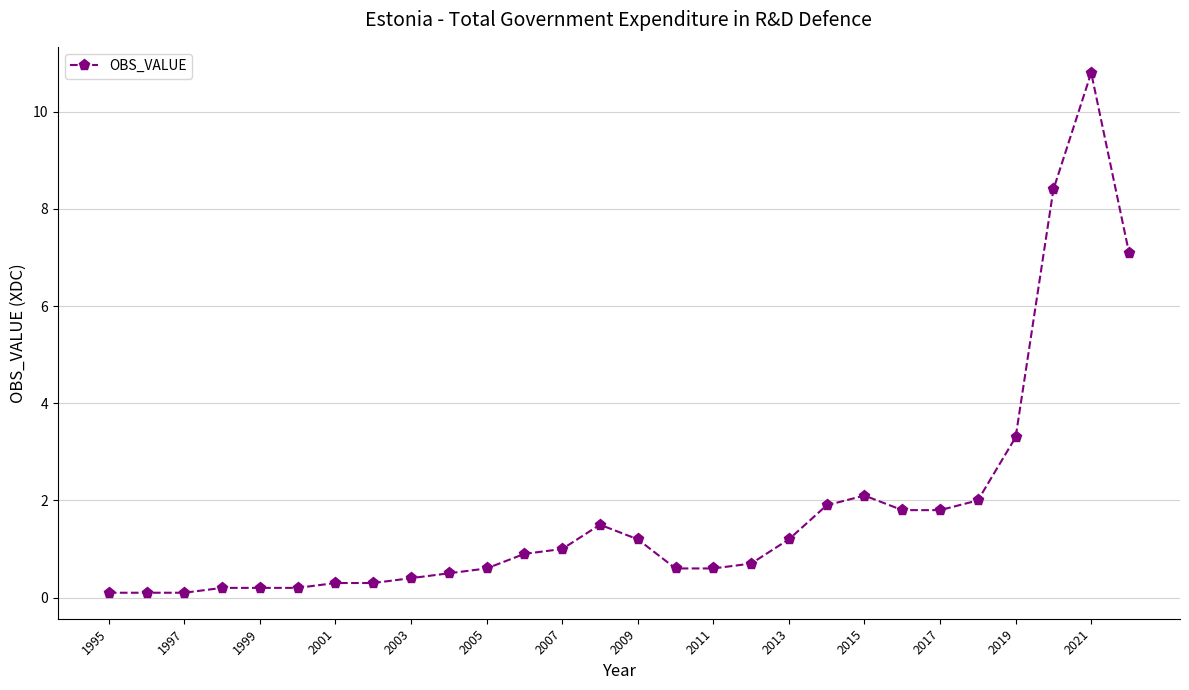

Reading right to left, extract all data points from this chart.

7.1	10.8	8.4	3.3	2.0	1.8	1.8	2.1	1.9	1.2	0.7	0.6	0.6	1.2	1.5	1.0	0.9	0.6	0.5	0.4	0.3	0.3	0.2	0.2	0.2	0.1	0.1	0.1